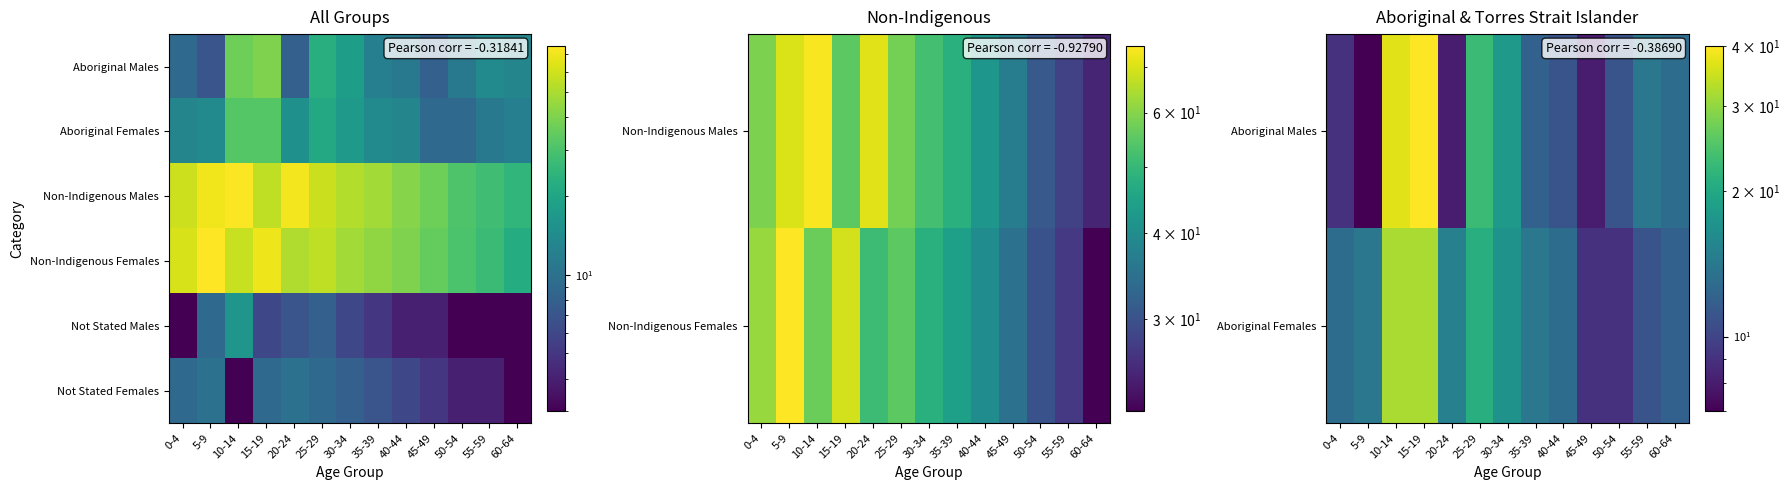

What is the minimum value for Non-Indigenous Males?

25